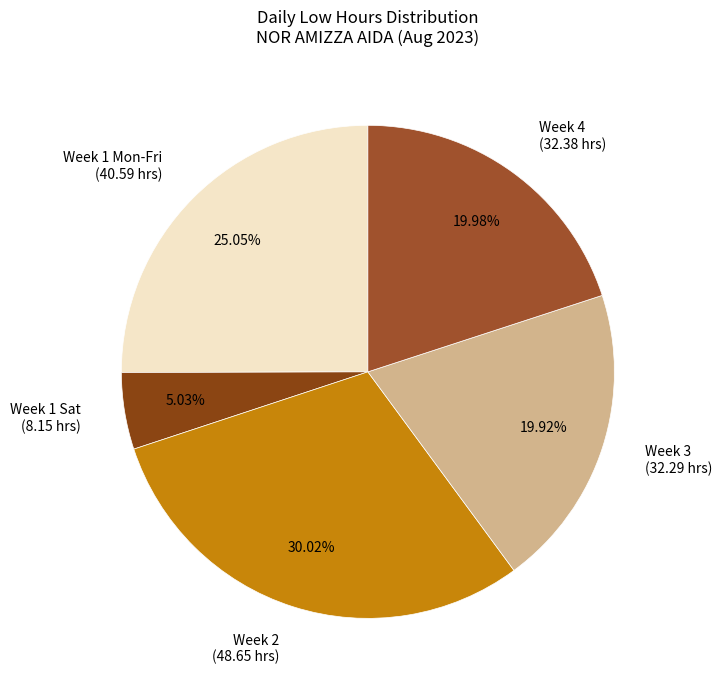

Is there any slice that represents more than half of the pie?

No